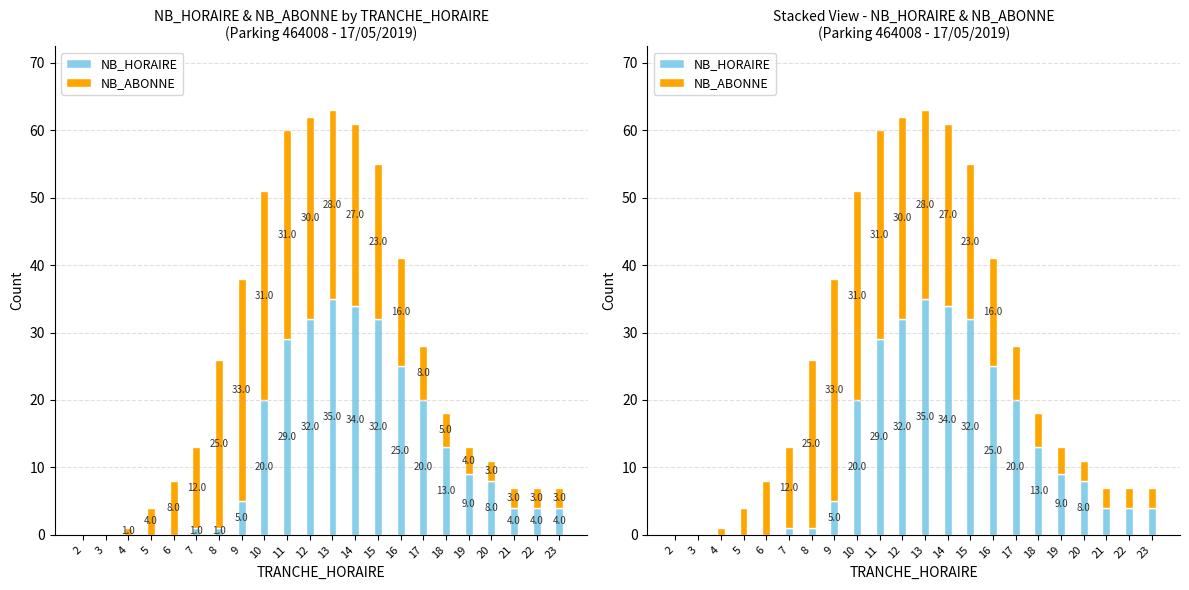

Reading right to left, extract all data points from this chart.

NB_HORAIRE: 4	4	4	8	9	13	20	25	32	34	35	32	29	20	5	1	1	0	0	0	0	0
NB_ABONNE: 3	3	3	3	4	5	8	16	23	27	28	30	31	31	33	25	12	8	4	1	0	0